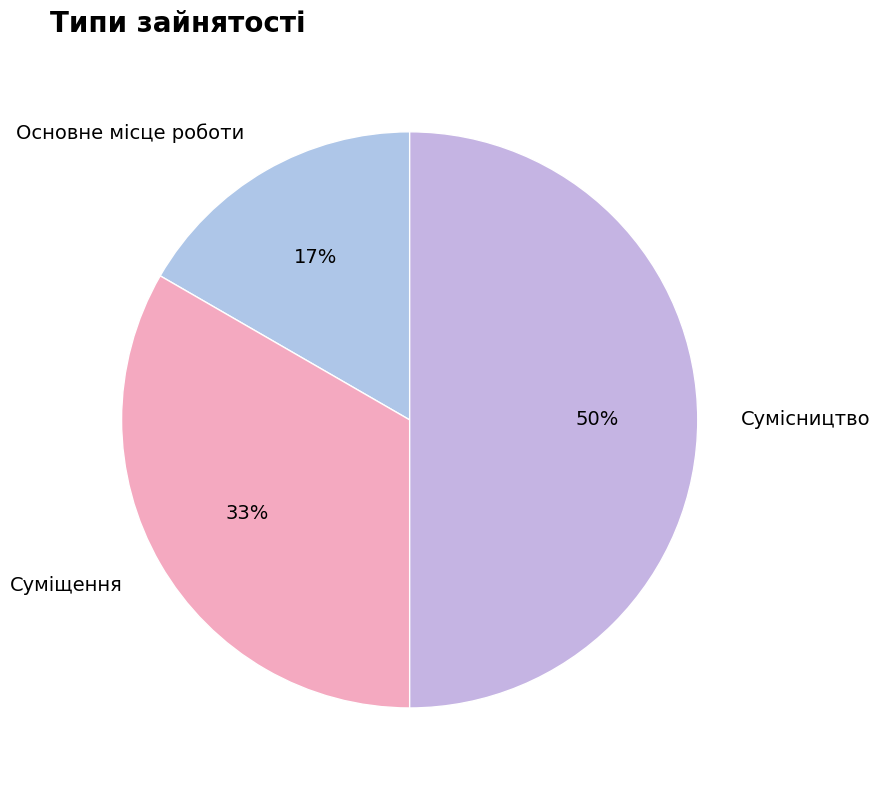

Is it true that Сумісництво is 50% of the pie?

True